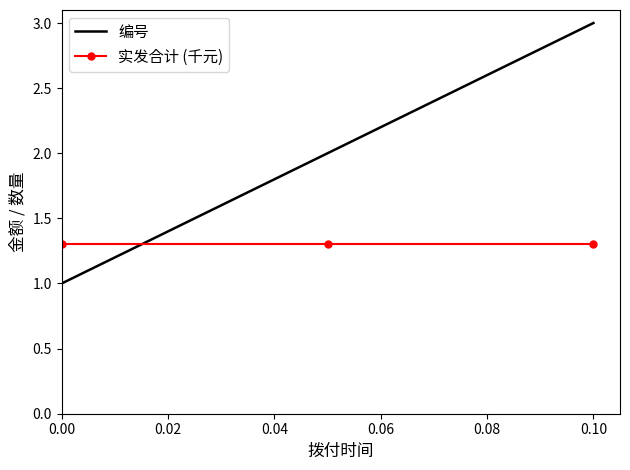

What is the maximum value shown in the chart?

3.0